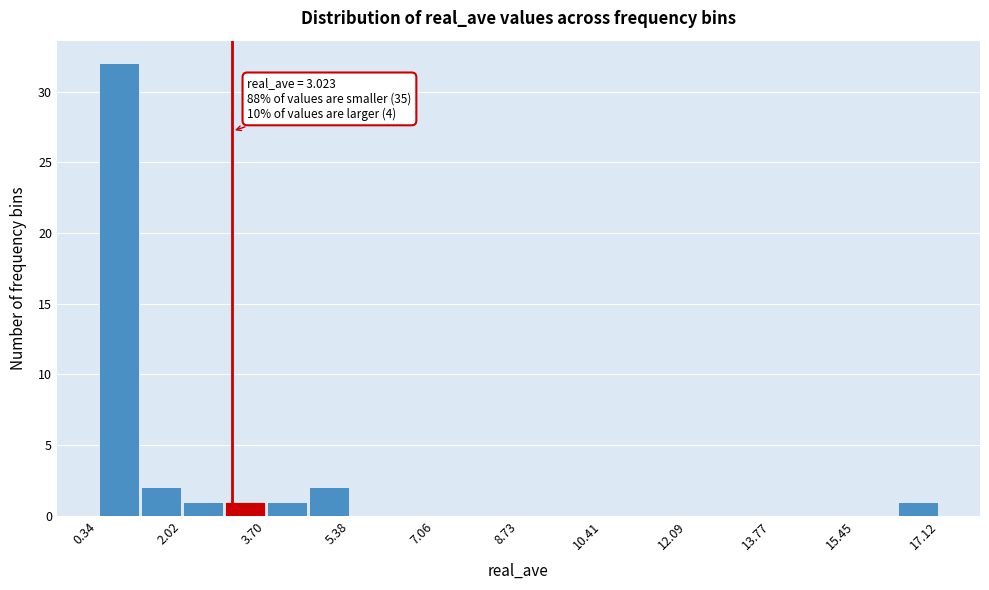

Over which range of the x-axis is the bar tallest?

0.4 to 1.2